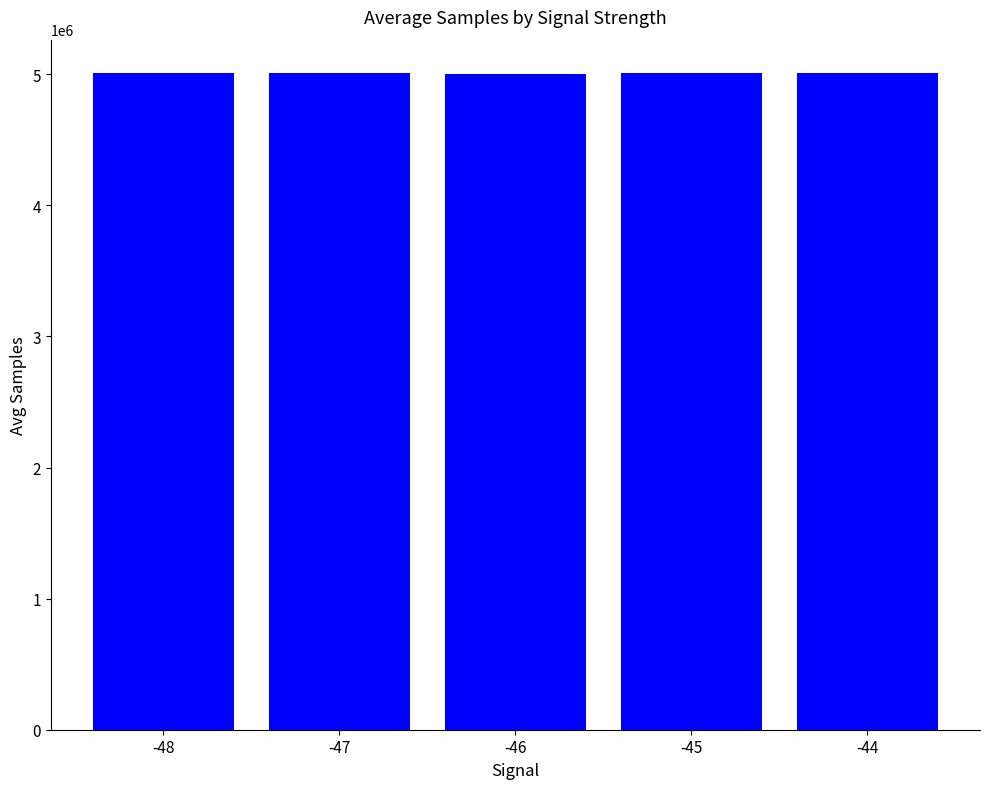

What is the sum of all values?

25041636.8